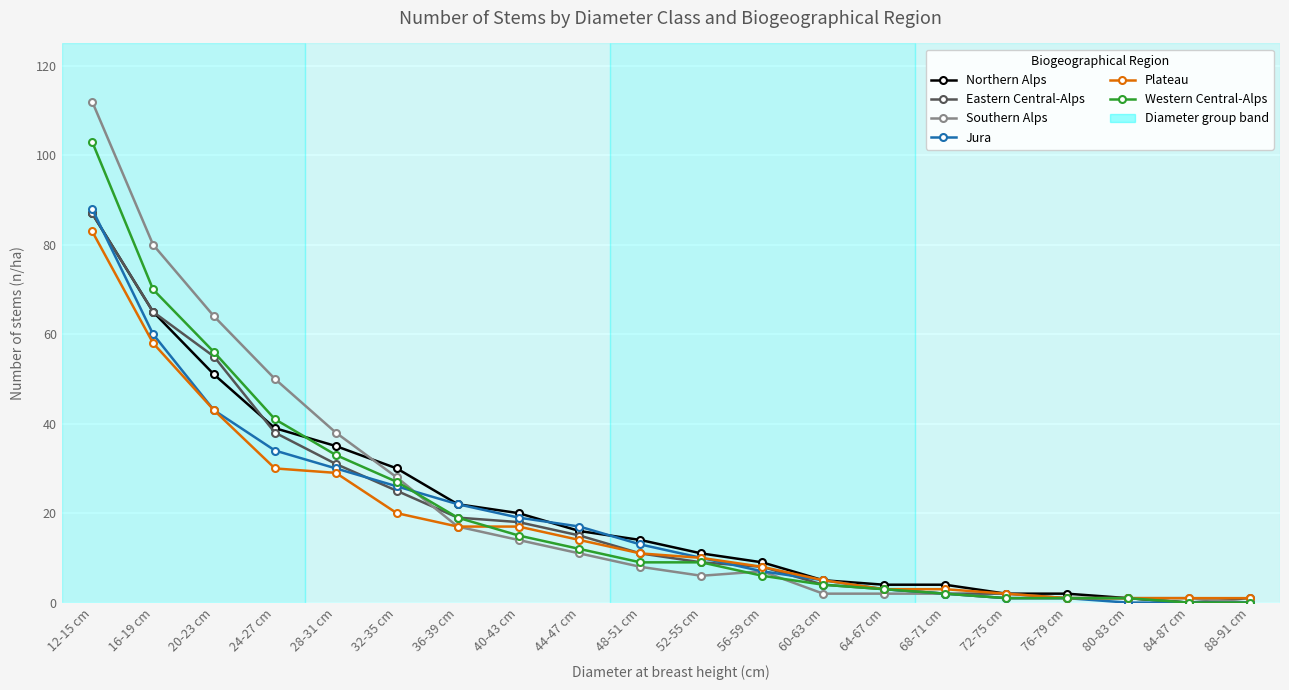

Reading left to right, extract all data points from this chart.

Northern Alps: 87	65	51	39	35	30	22	20	16	14	11	9	5	4	4	2	2	1	0	0
Eastern Central-Alps: 87	65	55	38	31	25	19	18	15	11	9	8	4	3	2	2	1	1	0	1
Southern Alps: 112	80	64	50	38	28	17	14	11	8	6	7	2	2	2	1	1	1	1	0
Jura: 88	60	43	34	30	26	22	19	17	13	10	7	5	3	2	1	1	0	0	0
Plateau: 83	58	43	30	29	20	17	17	14	11	10	8	5	3	3	2	1	1	1	1
Western Central-Alps: 103	70	56	41	33	27	19	15	12	9	9	6	4	3	2	1	1	1	0	0